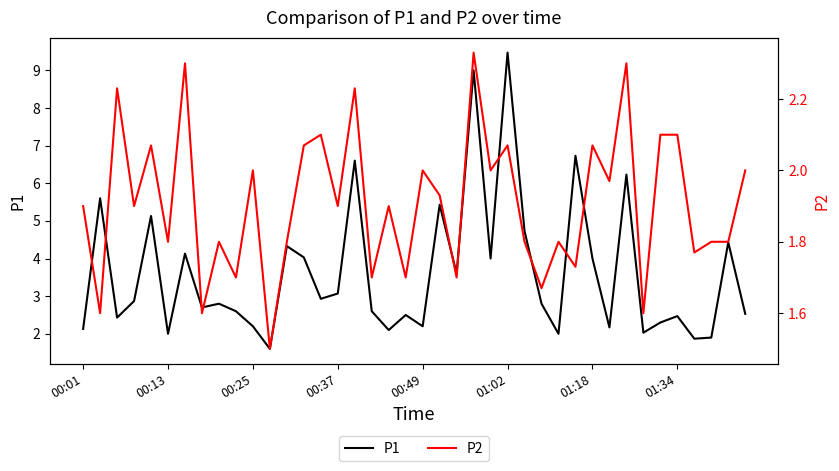

What is the greatest value displayed?

9.5